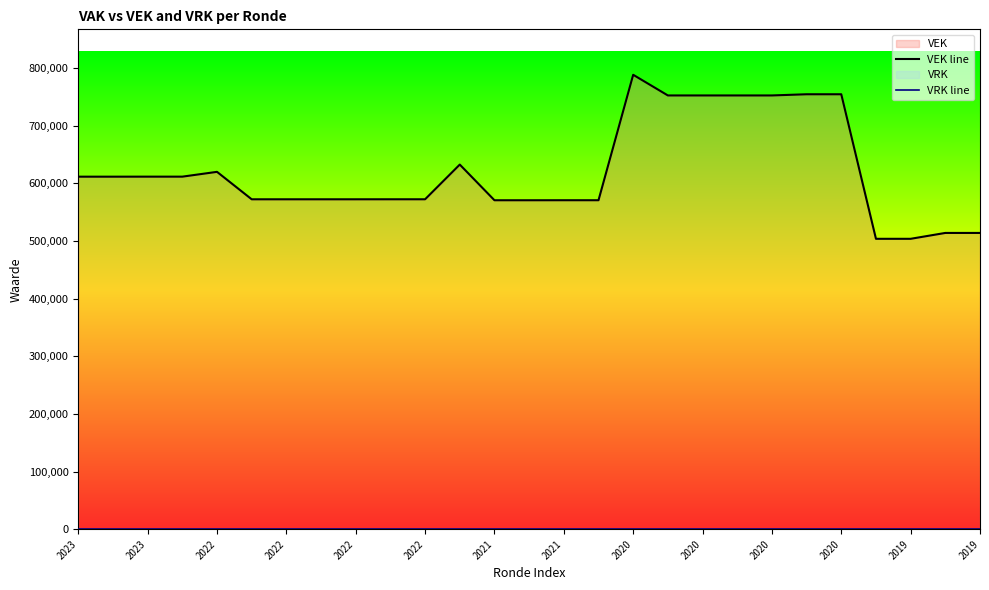

Between 2023 and 14, which series saw the biggest shift?

VEK line